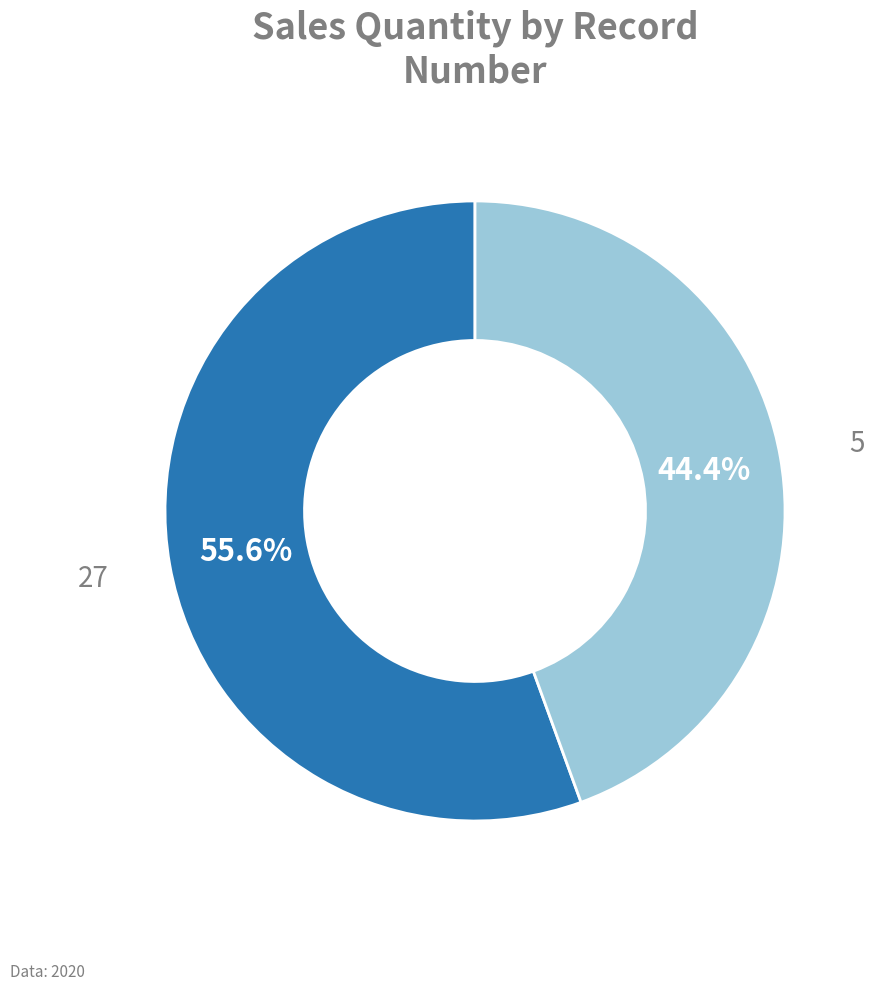

Is there any slice that represents more than half of the pie?

Yes